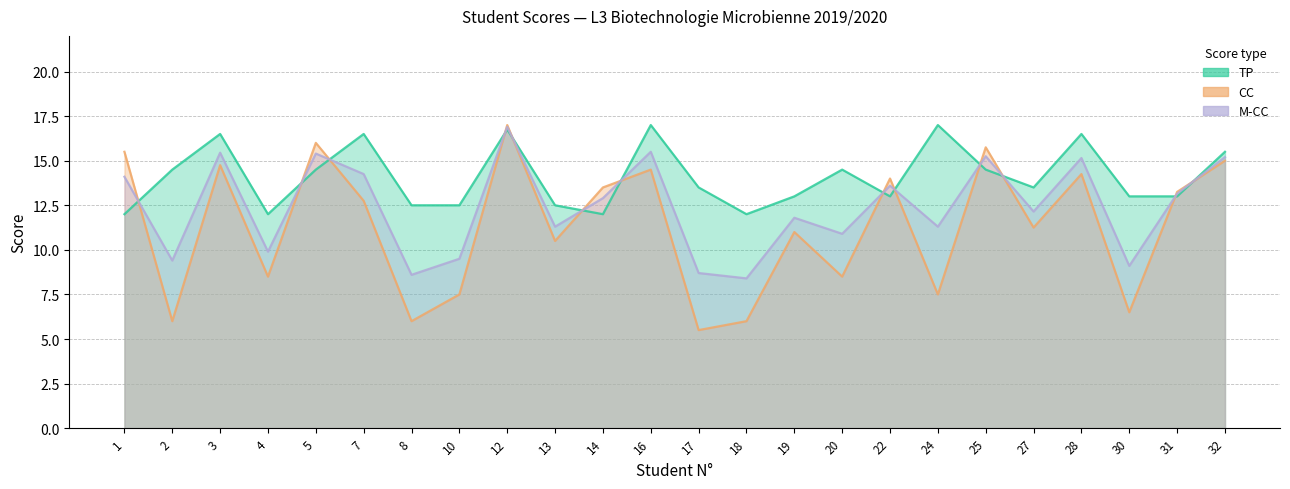

Read the M-CC value at 8.

8.6